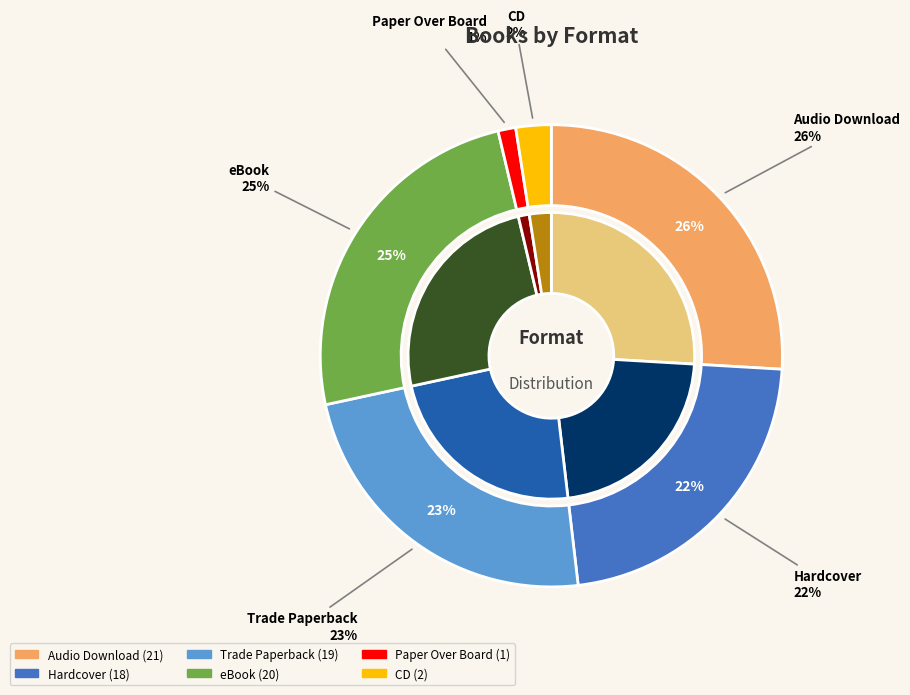

Combined, do eBook and Trade Paperback account for over 50%?

Yes